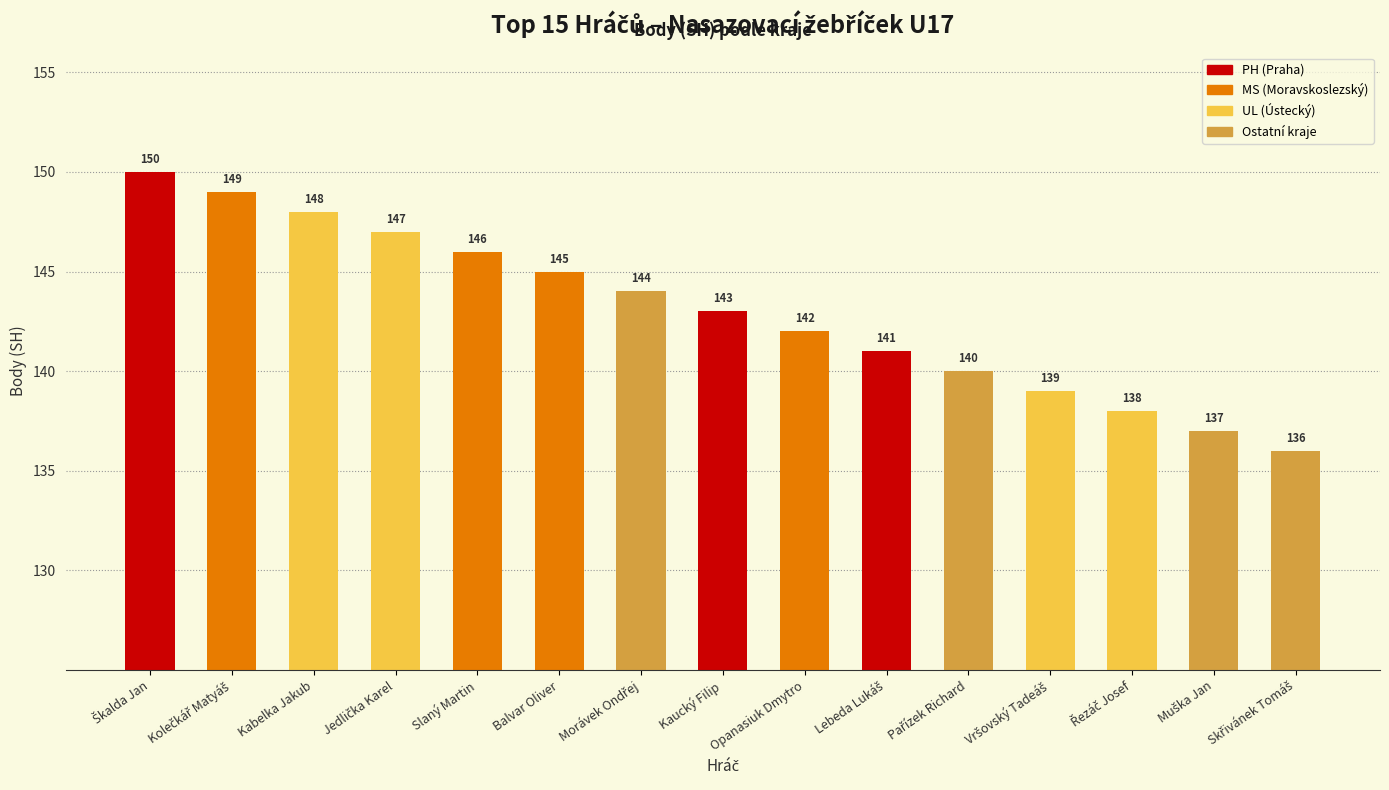

How many values in the UL series exceed 0?

4